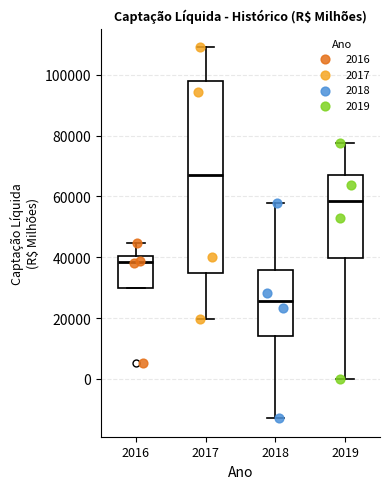

Reading left to right, transcribe this box plot: for each box, give where its median line is, the range the box spans, and where its two whiskers end, as read against the y-axis. The values are not printed on the chart, so give them approximately, as read against the axis.

2016: median 38000, box 30000 to 40000, whiskers 30000 to 44000
2017: median 68000, box 34000 to 98000, whiskers 20000 to 110000
2018: median 26000, box 14000 to 36000, whiskers -12000 to 58000
2019: median 58000, box 40000 to 68000, whiskers 0 to 78000